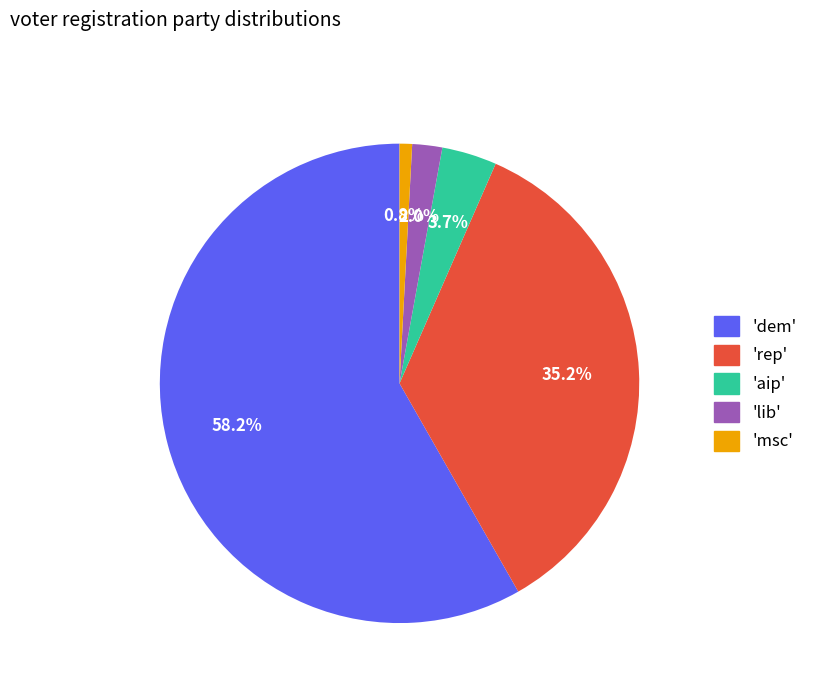

How many segments does this pie chart have?

5